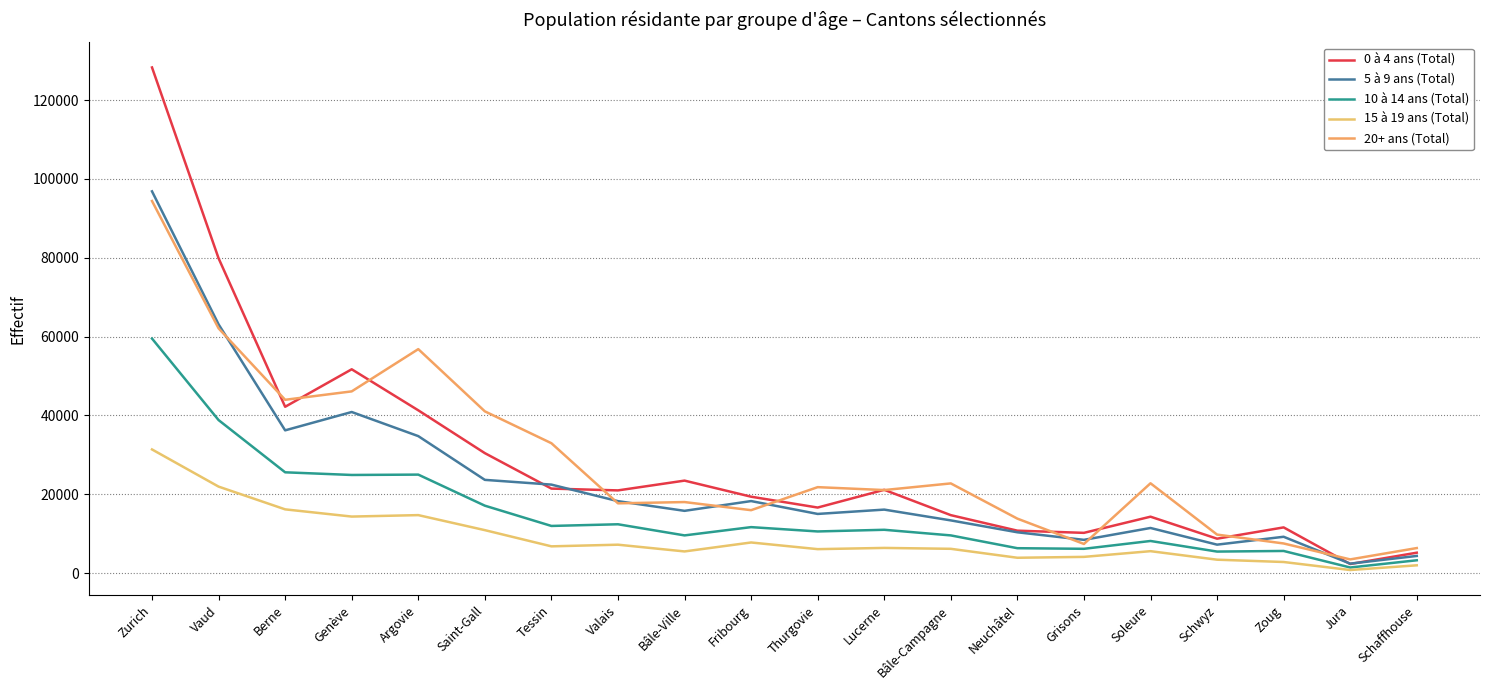

Is it true that 10 à 14 ans (Total) equals 25580 at Berne?

True